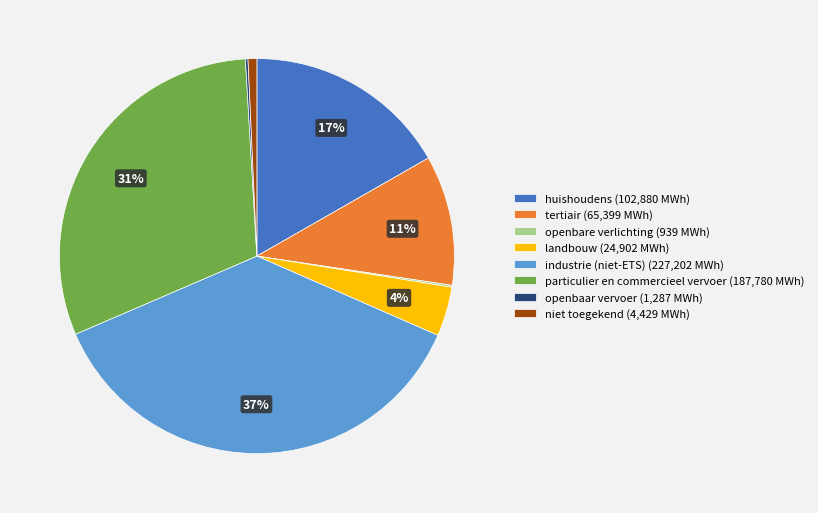

Do niet toegekend (4,429 MWh) and industrie (niet-ETS) (227,202 MWh) together represent more than half of the pie?

No